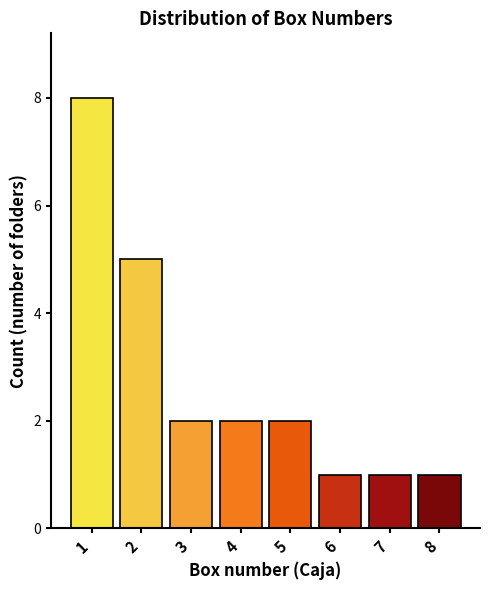

Reading left to right, transcribe all the data shown in this chart.

8	5	2	2	2	1	1	1